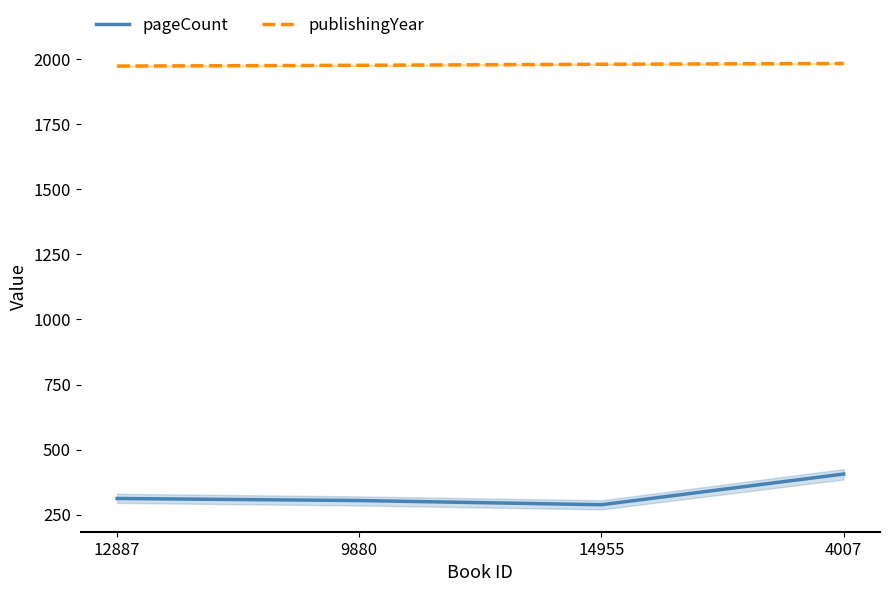

At which label does publishingYear first exceed 1981?

4007